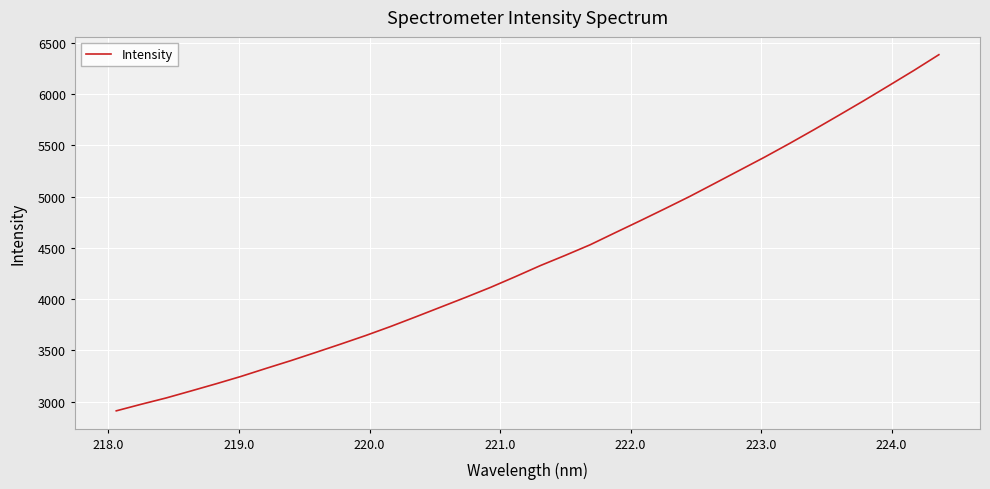

What is the difference between the maximum and minimum values?

3472.9